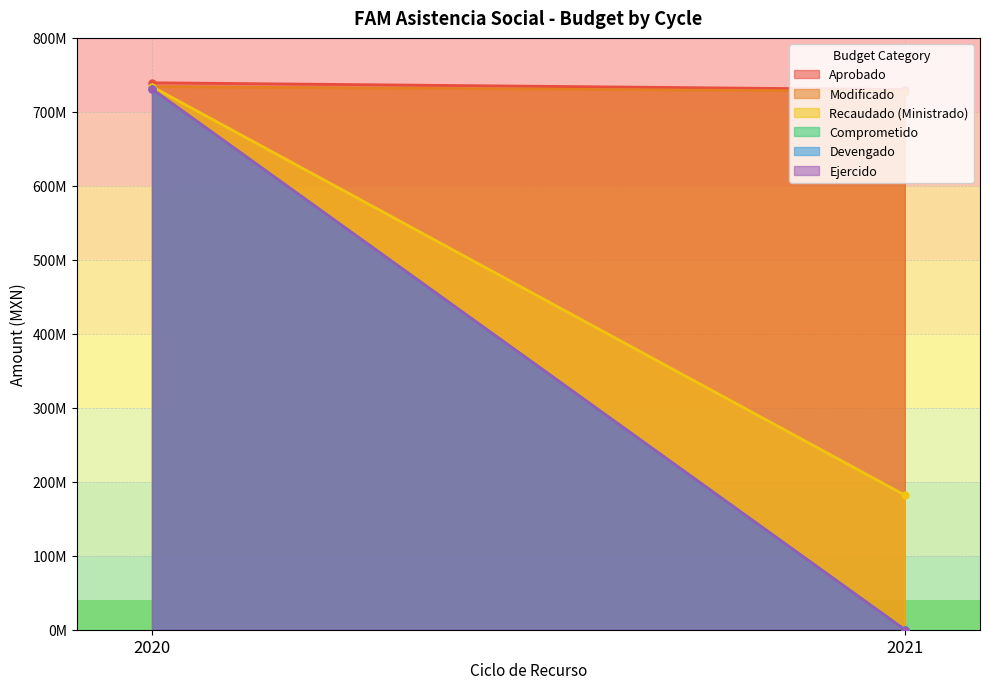

What is the sum of the Ejercido values at 2020 and 2021?

730667923.6